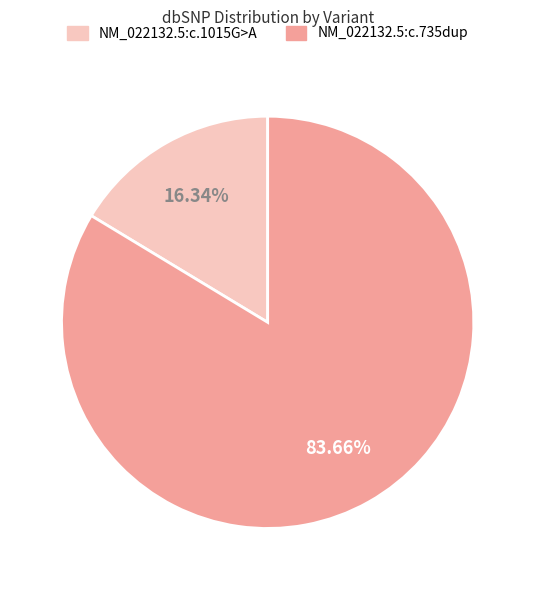

What percentage is the NM_022132.5:c.1015G>A slice, to the nearest percent?

16%